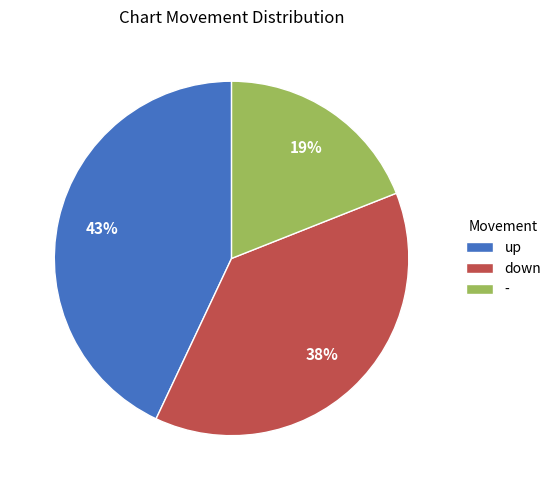

Combined, do up and - account for over 50%?

Yes